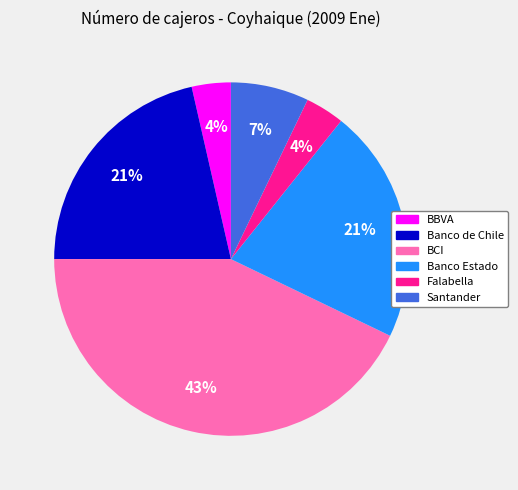

To the nearest percent, what is the average slice percentage?

17%